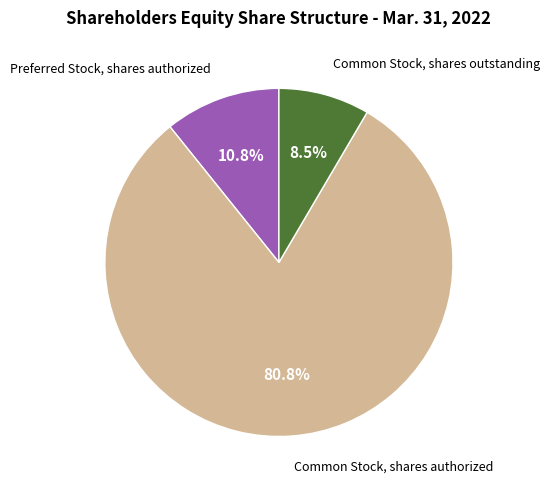

Does any single category account for the majority?

Yes